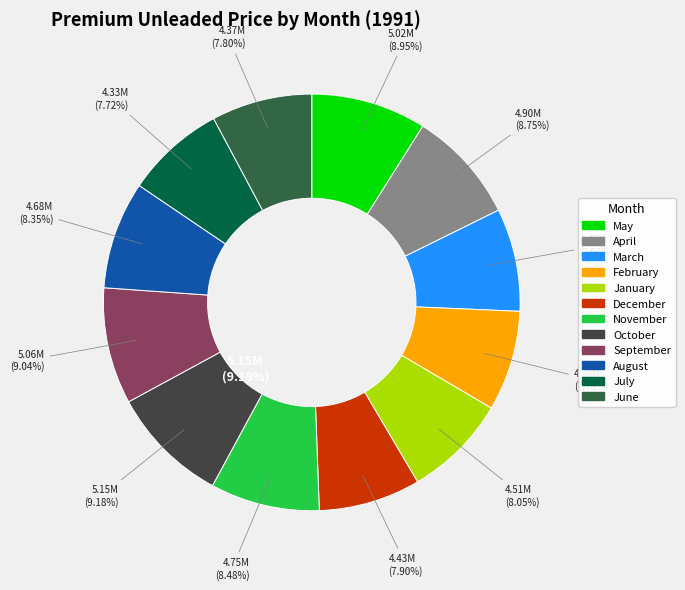

How many slices are in this pie chart?

12